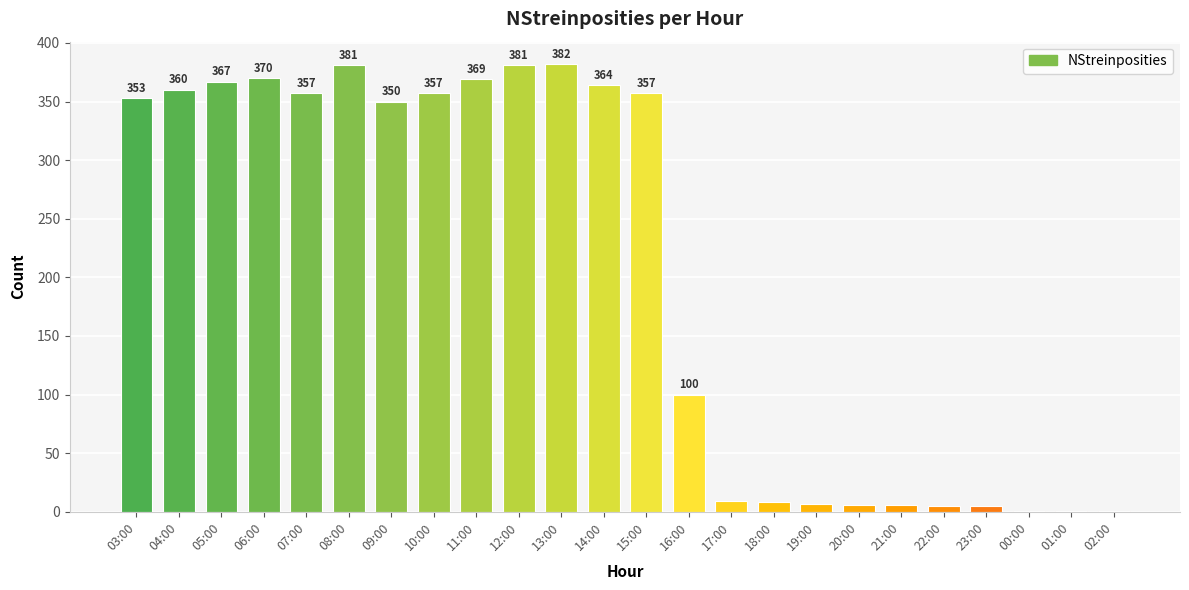

How many categories are shown in the chart?

24